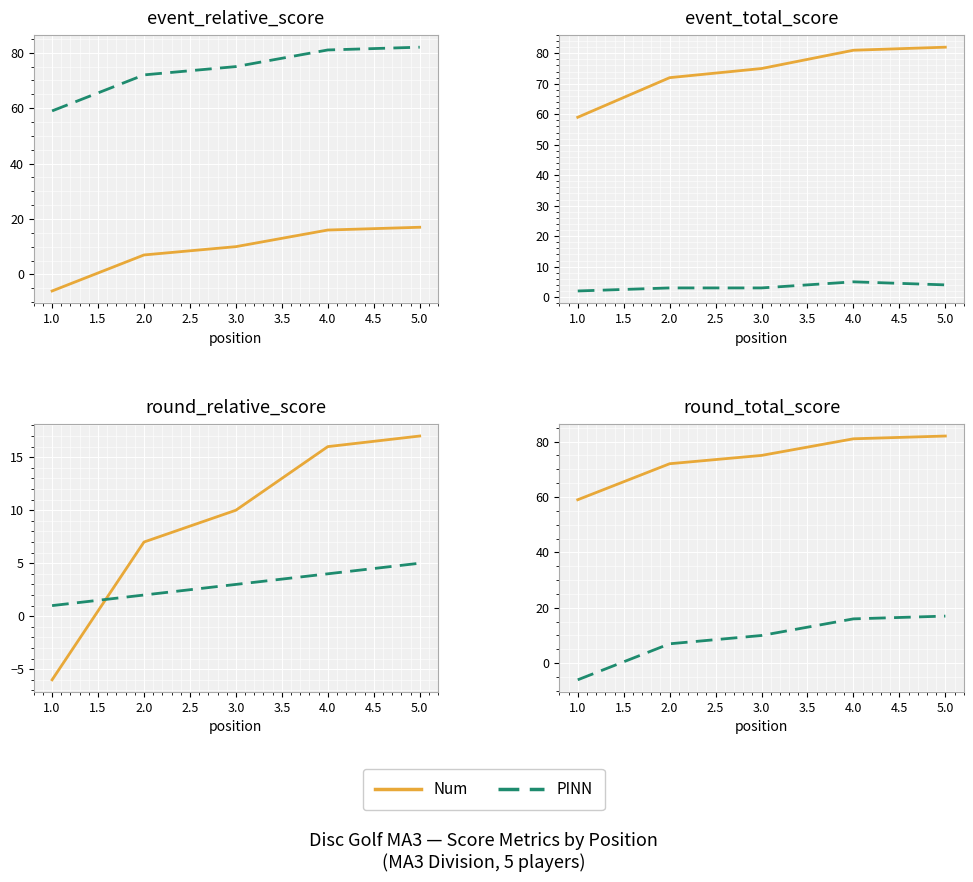

True or false: hole_1 and position_raw intersect in this chart.

True